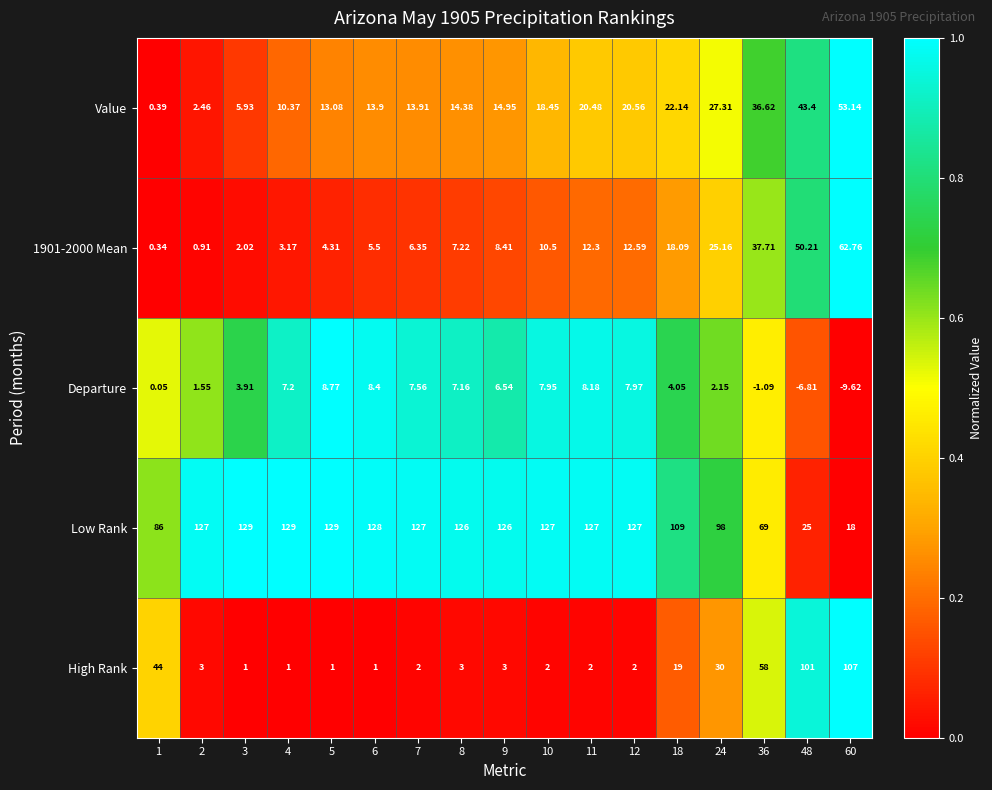

Is the value of Low Rank at 18 greater than the value of High Rank at 5?

Yes